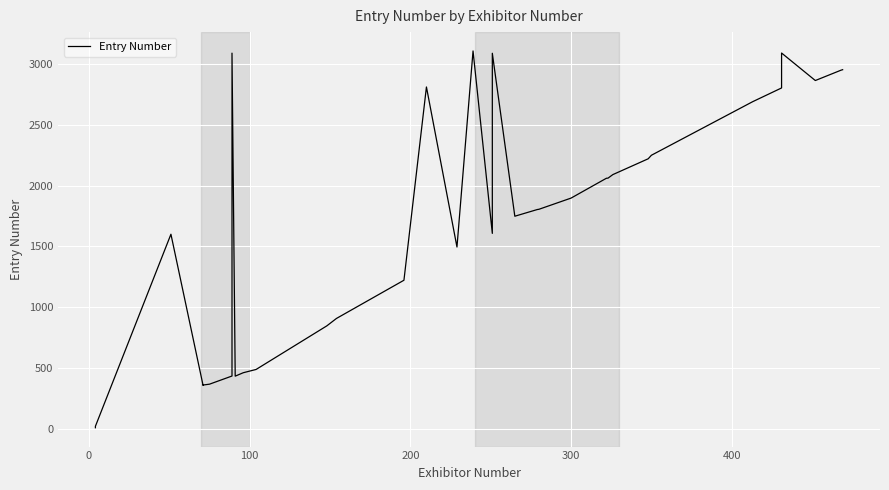

Reading right to left, extract all data points from this chart.

2952	2948	2863	3089	2802	2689	2249	2220	2090	2061	2060	1897	1805	1803	1748	3087	1607	3106	1495	2810	1222	908	847	489	462	434	3088	435	368	361	358	1600	22	10